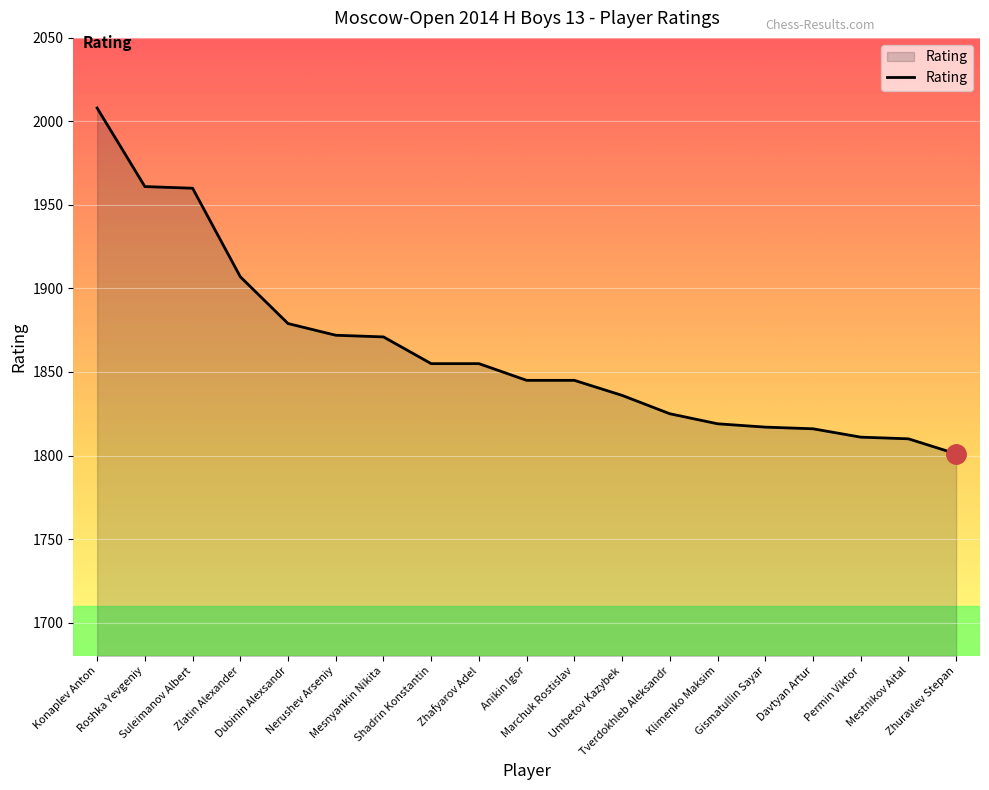

What is the average value?

1863